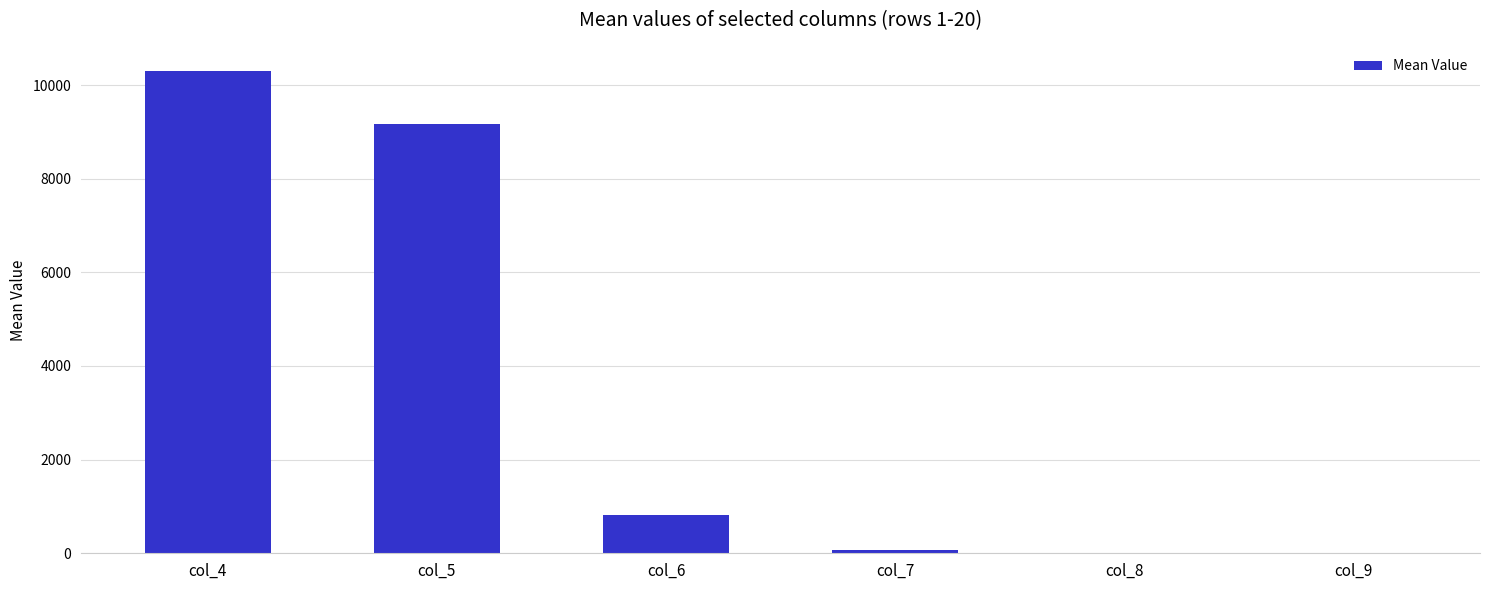

At which category does the chart reach its peak across all series?

col_4